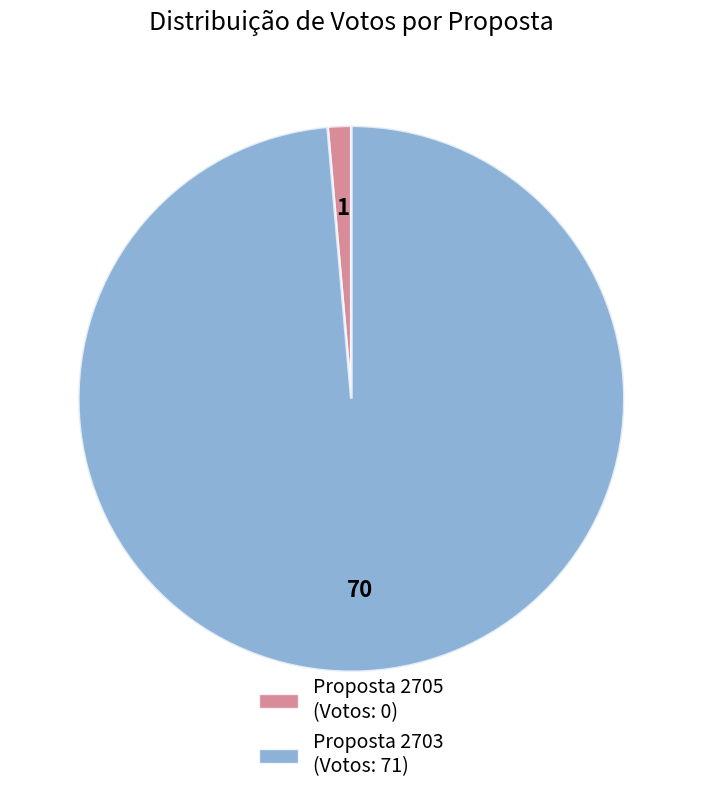

Does any single category account for the majority?

Yes